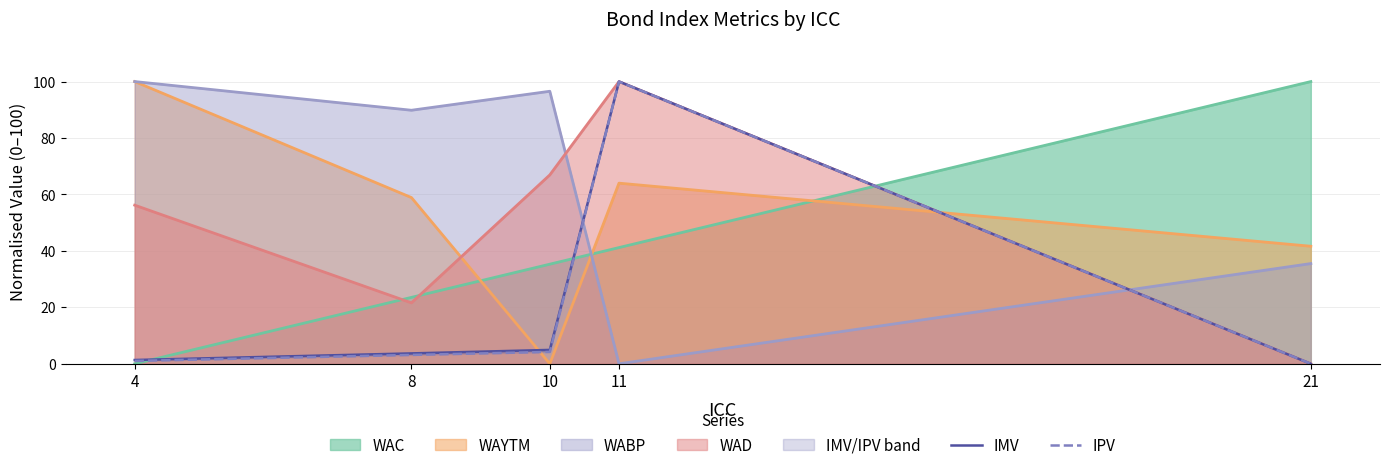

True or false: IMV and IPV cross at least once.

False